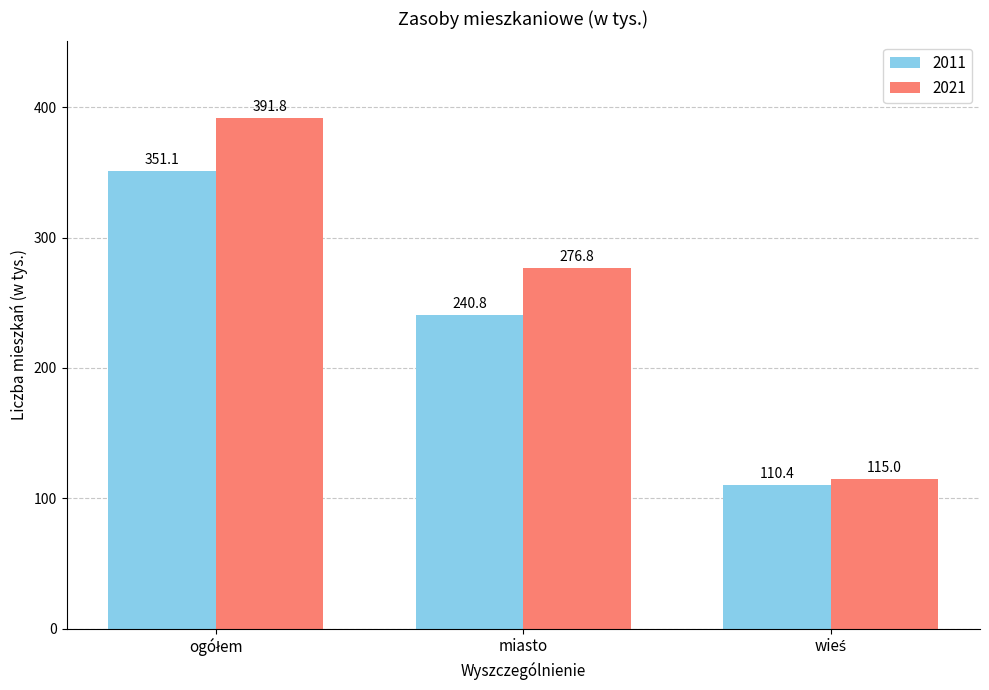

Rank the series by their maximum value, from highest to lowest.

2021, 2011